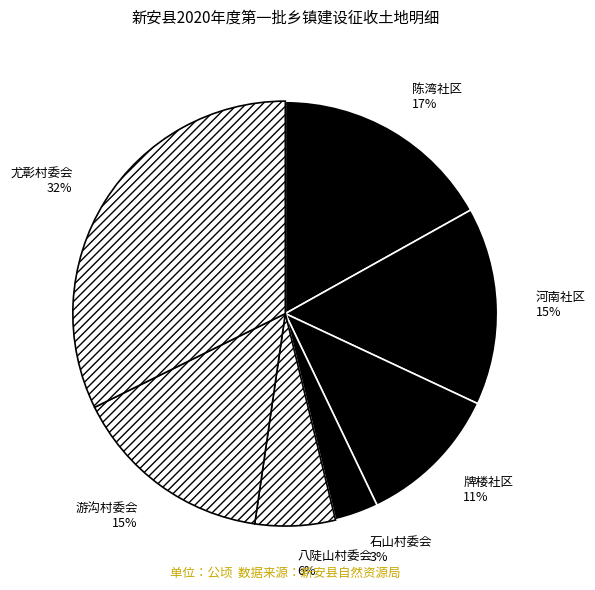

To the nearest percent, what percentage of the pie is 河南社区?

15%